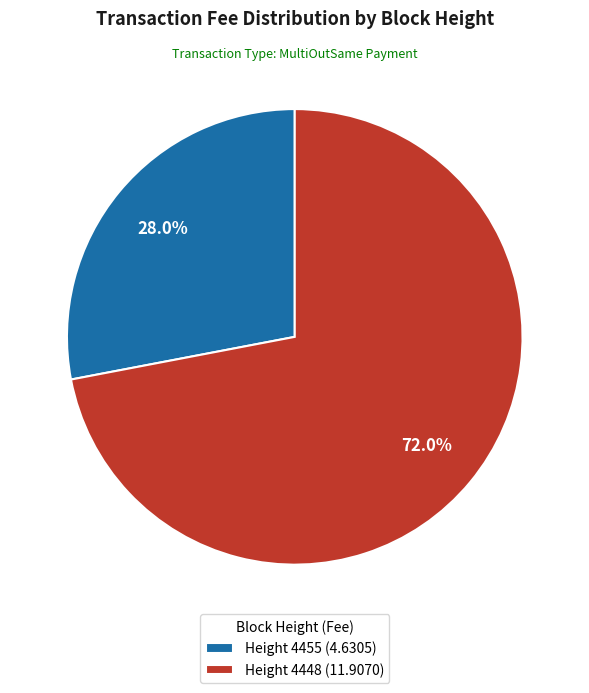

Approximately how many times larger is the value at Height 4448 (11.9070) compared to Height 4455 (4.6305)?

2.6